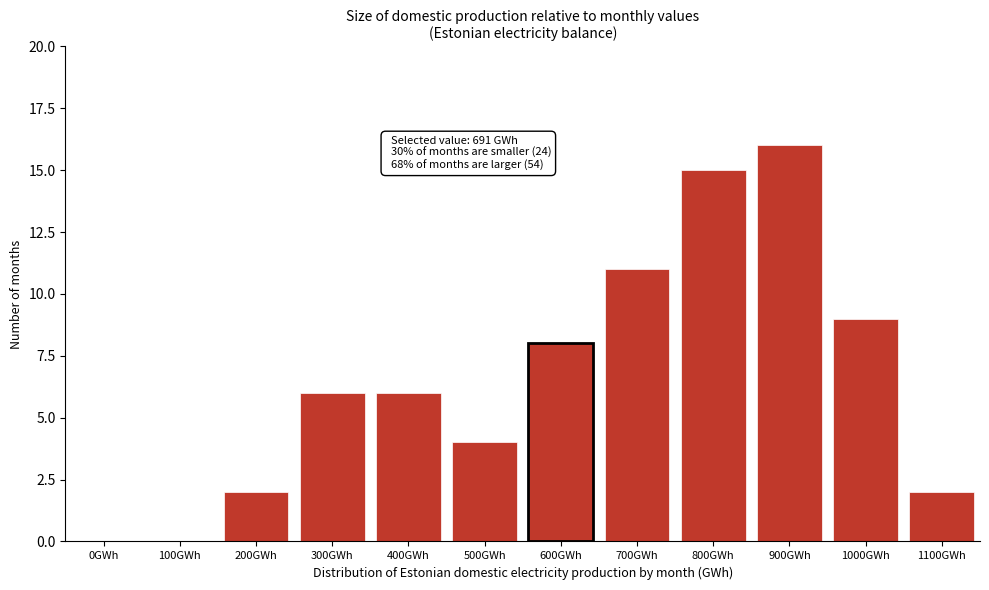

Reading left to right, what are all the values shown in this chart?

0GWh=0	100GWh=0	200GWh=2	300GWh=6	400GWh=6	500GWh=4	600GWh=8	700GWh=11	800GWh=15	900GWh=16	1000GWh=9	1100GWh=2